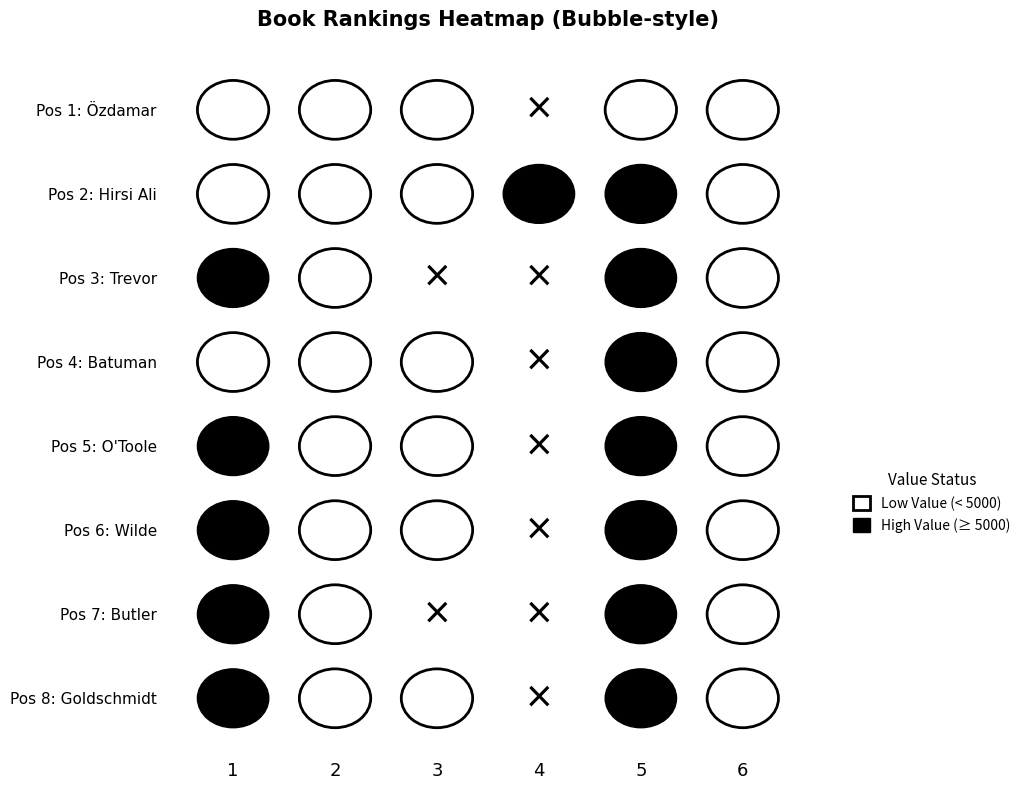

Reading right to left, transcribe all the data shown in this chart.

Pos 1: Özdamar: 103	3779	0	392	1992	4074
Pos 2: Hirsi Ali: 69	5758	114000	353	2007	2517
Pos 3: Trevor: 68	5850	0	0	1992	5433
Pos 4: Batuman: 68	5875	0	336	2010	3550
Pos 5: O'Toole: 46	7124	0	624	2021	5358
Pos 6: Wilde: 26	9512	0	1276	2000	9260
Pos 7: Butler: 25	9628	0	0	1990	14443
Pos 8: Goldschmidt: 22	9780	0	276	1994	14483